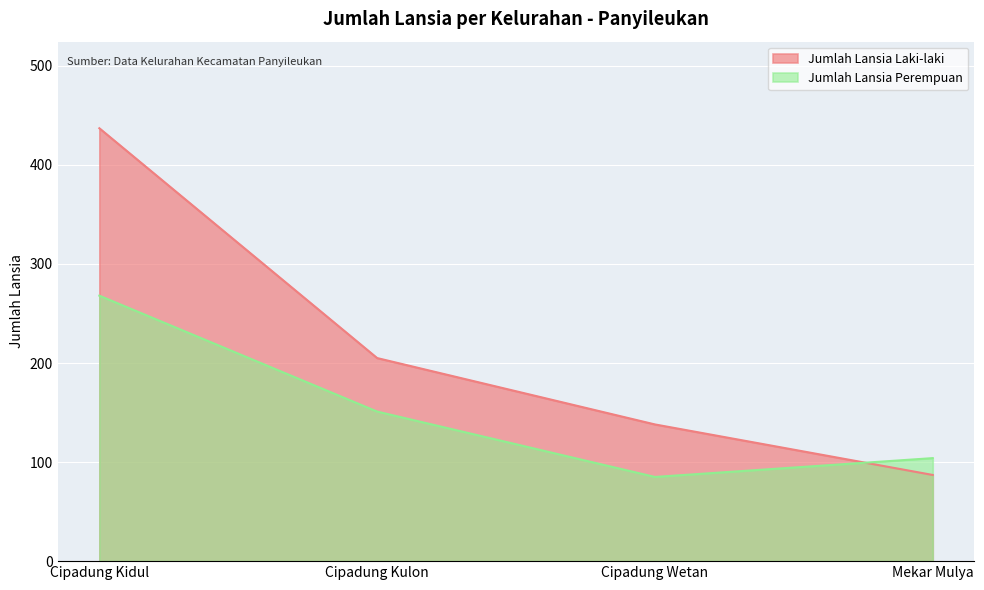

Which has a higher value, Cipadung Kulon or Mekar Mulya?

Cipadung Kulon